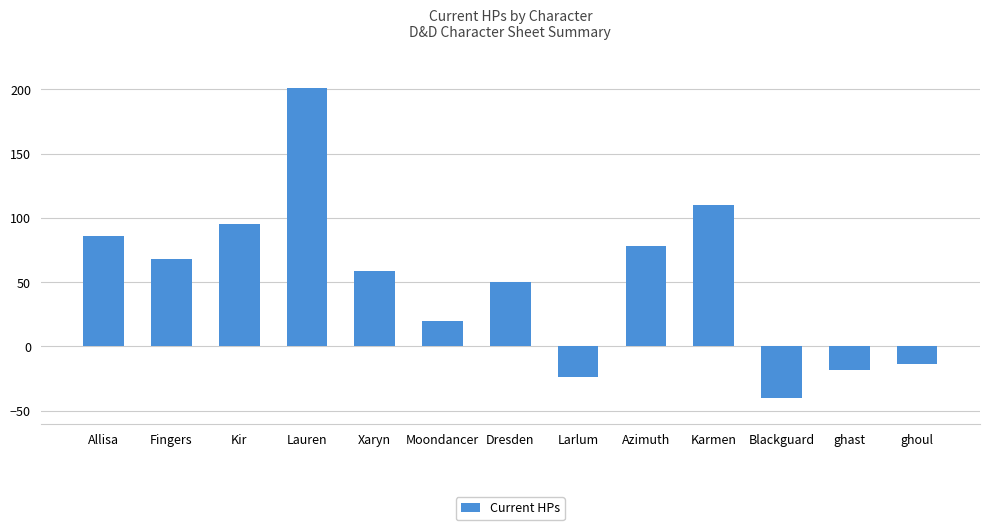

Approximately how many times larger is the value at Fingers compared to Allisa?

0.8